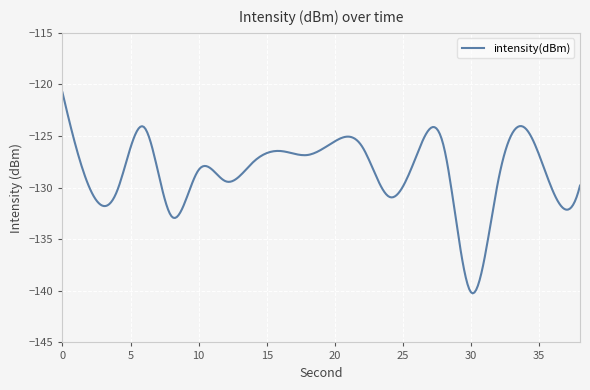

True or false: there are more than 2 points higher than both neighbors.

True